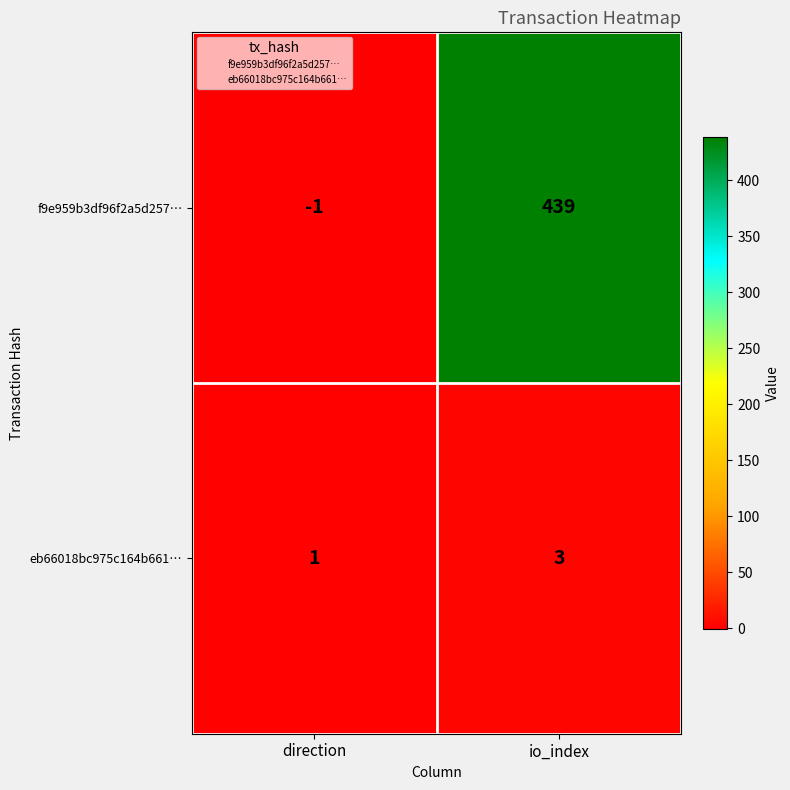

Which series changed the most between direction and io_index?

f9e959b3df96f2a5d257…